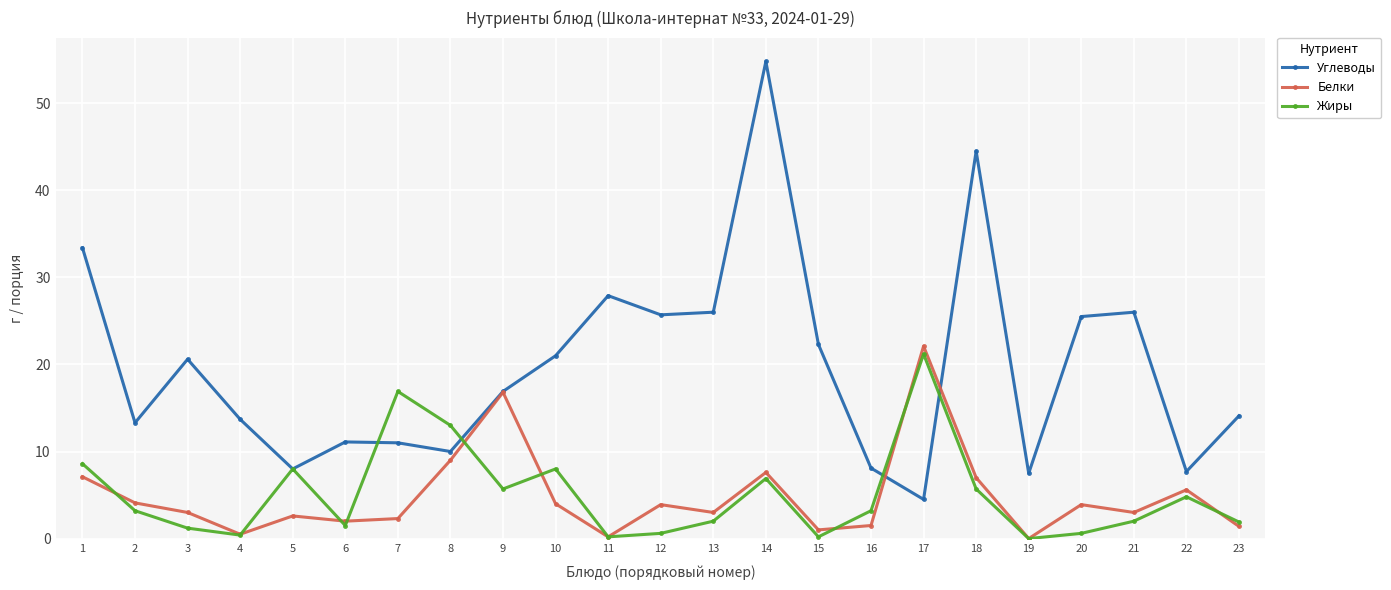

What is the difference between the highest and lowest values at 2?

10.1